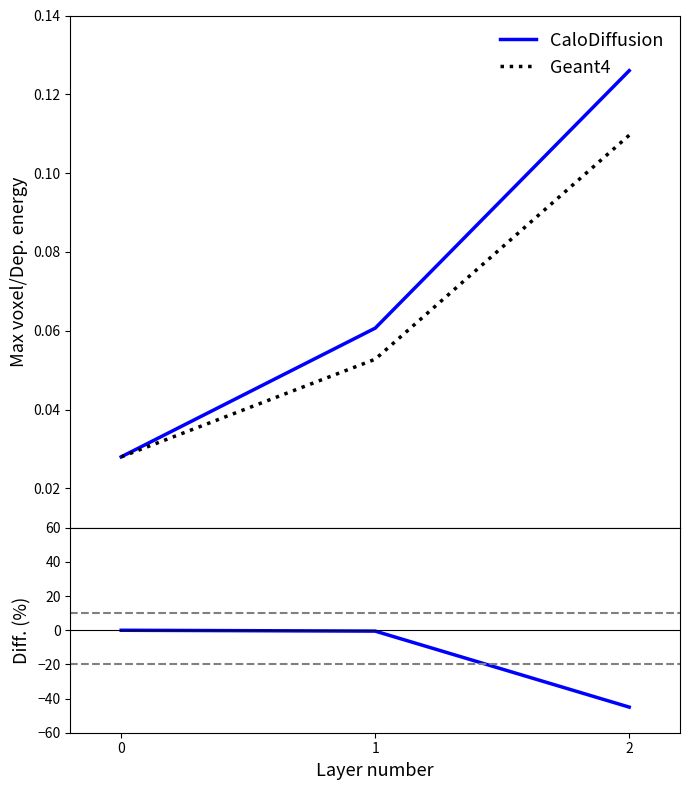

List the labels in order of Geant4 value, largest first.

2, 1, 0